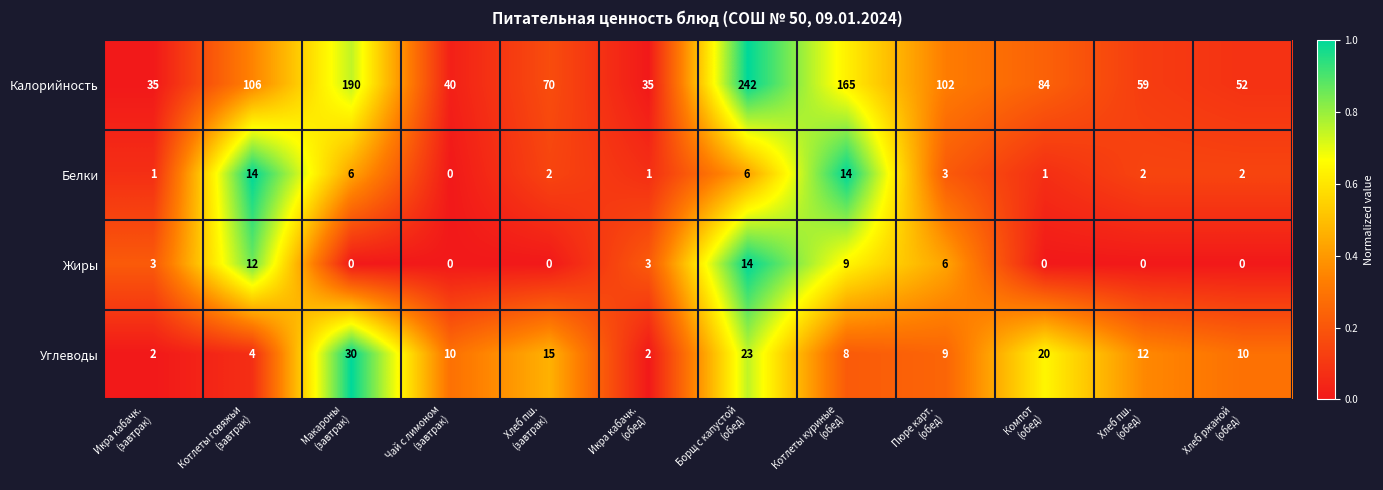

What is the total value across all series at Хлеб ржаной
(обед)?

64